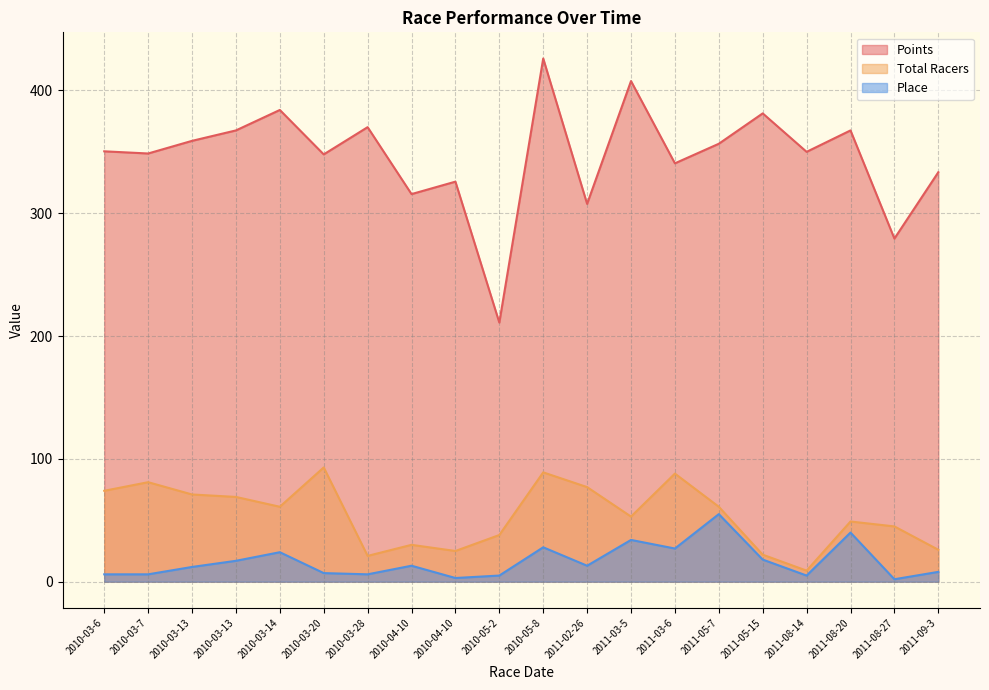

Is the value of Points at 2010-05-2 greater than the value of Total Racers at 2010-03-7?

Yes